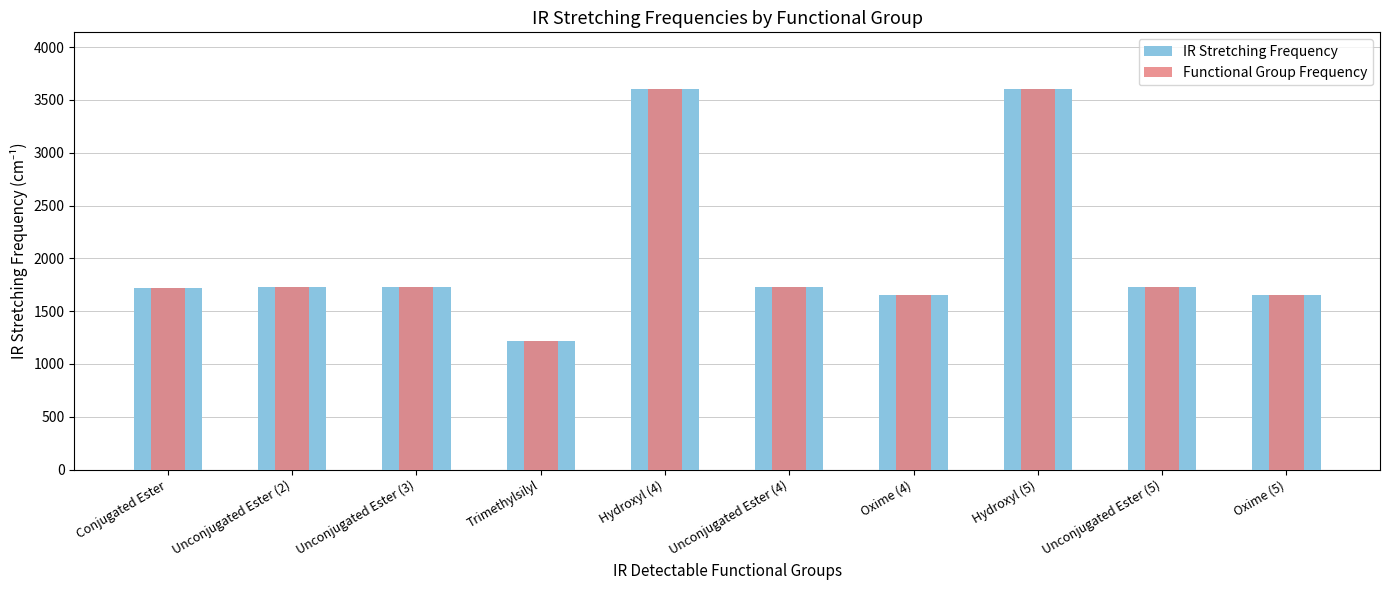

What position from the right is Unconjugated Ester (4)?

5